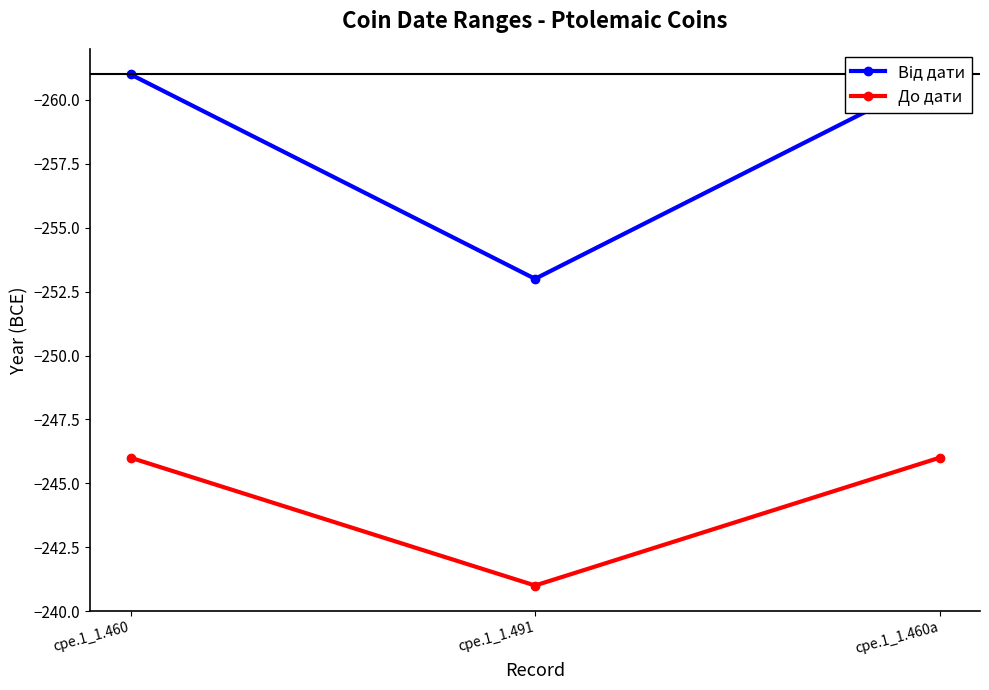

Which series has the widest spread of values?

Від дати